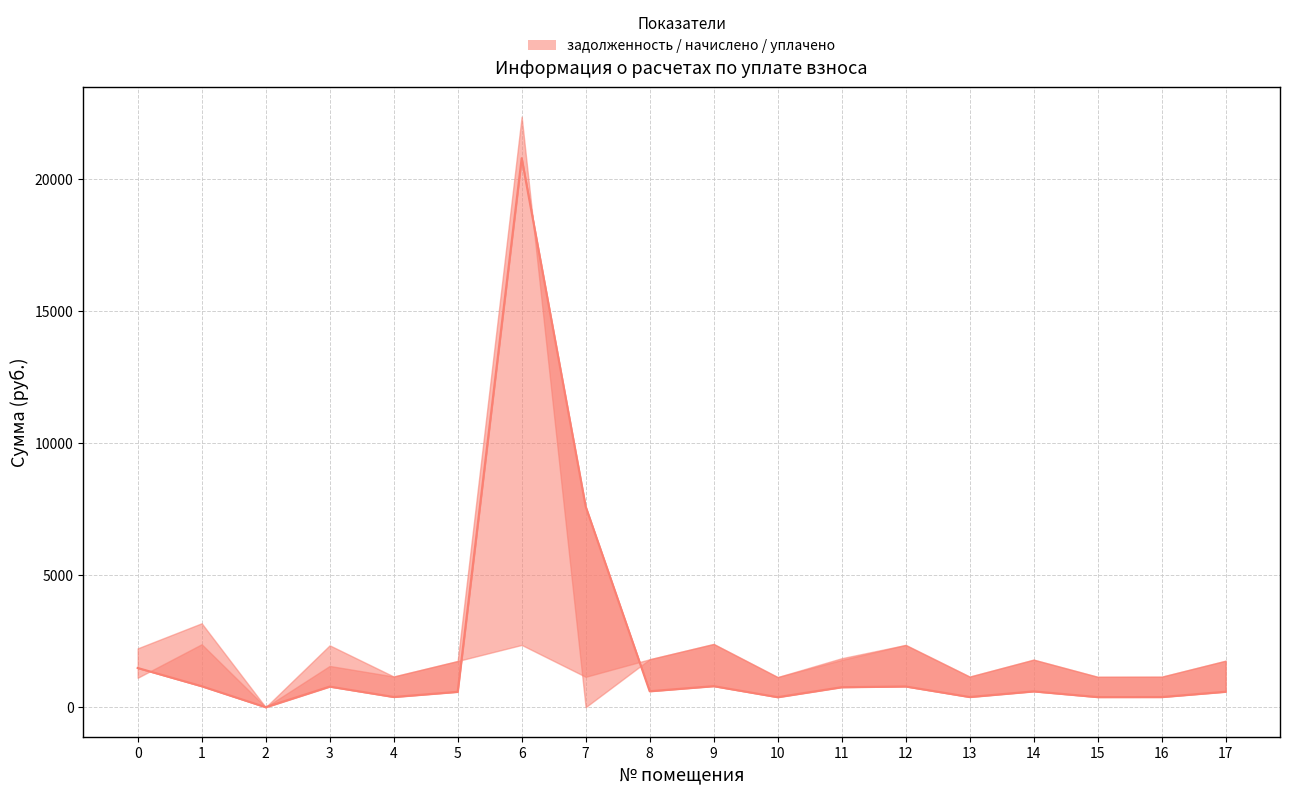

How many lines are shown in the chart?

1